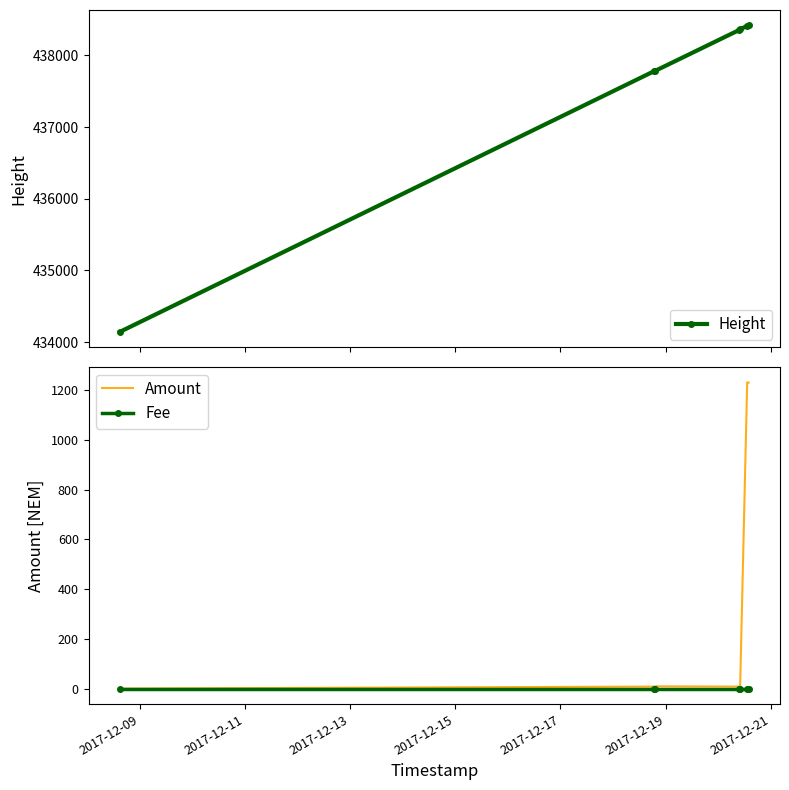

What is the value of the Height point at the 7th from the left?

438420